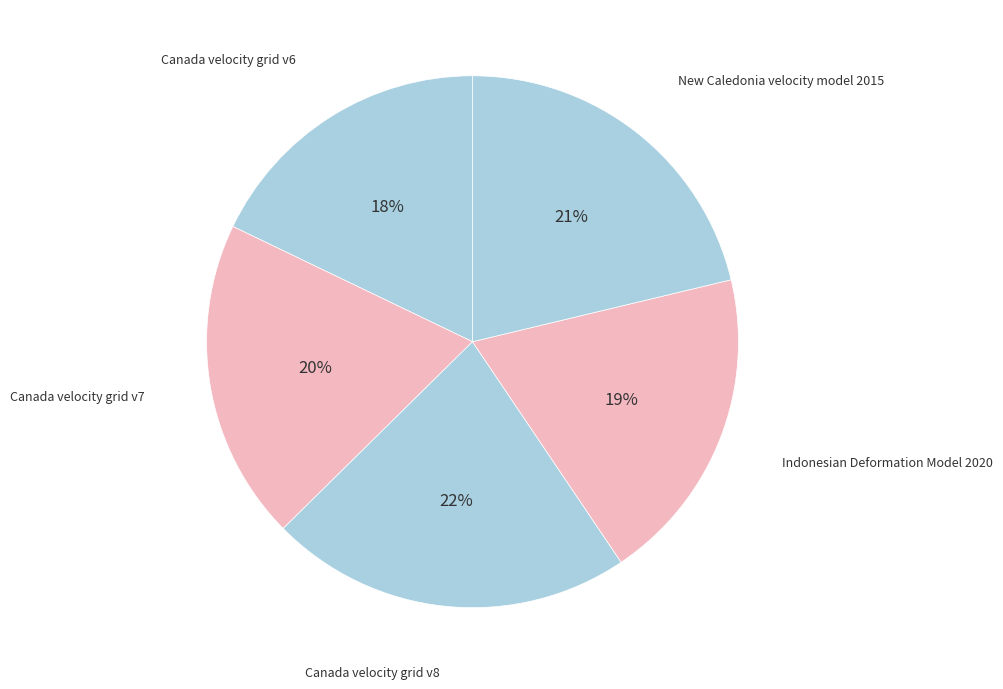

Do Canada velocity grid v8 and Indonesian Deformation Model 2020 together represent more than half of the pie?

No